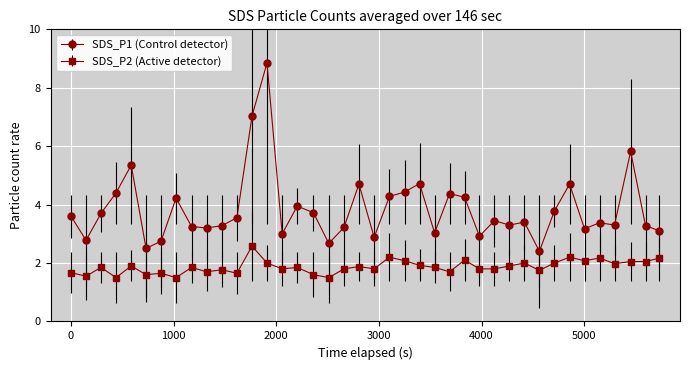

Which series has the largest range (max minus min)?

SDS_P1 (Control detector)